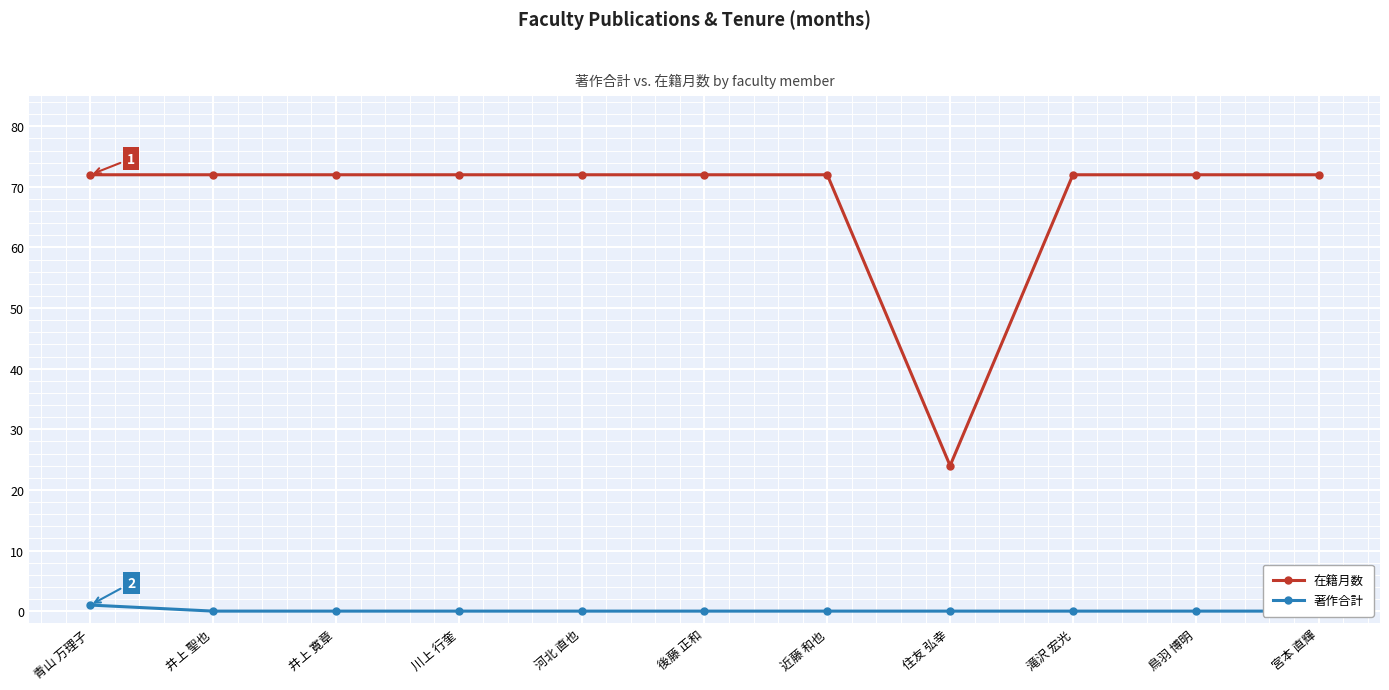

What is the difference between the highest and lowest values at 河北 直也?

72